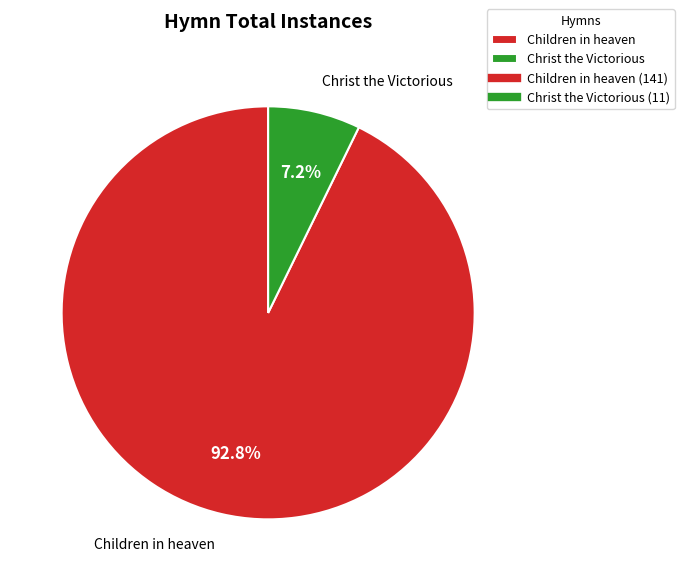

Which has a higher value, Christ the Victorious or Children in heaven?

Children in heaven